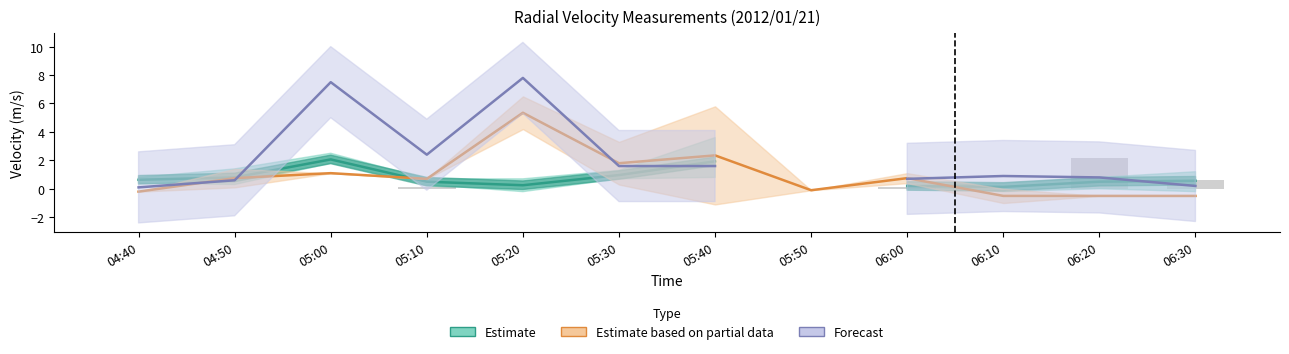

Where is Estimate based on partial data nearest to the value 2?

05:30